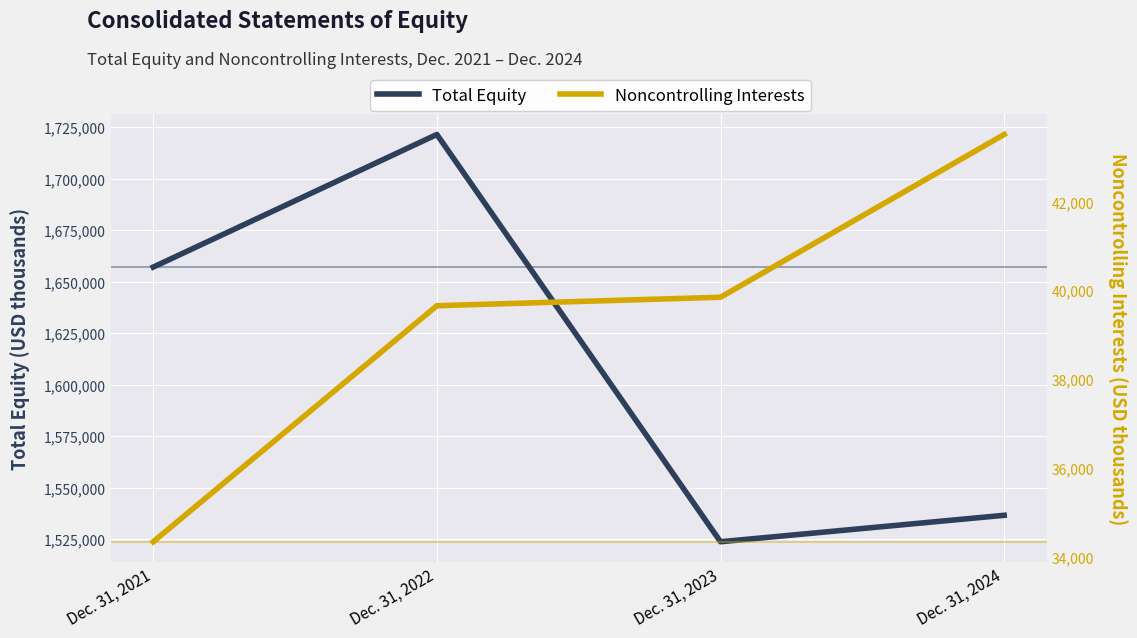

Is the value of Noncontrolling Interests at Dec. 31, 2021 greater than the value of Total Equity at Dec. 31, 2022?

No